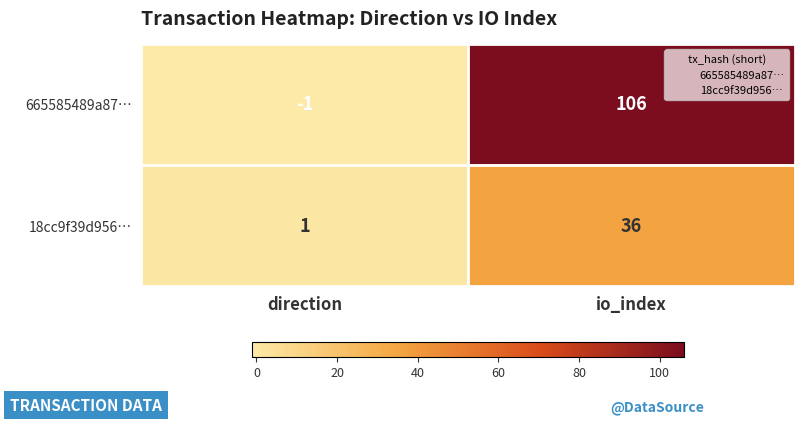

Which series has the largest total across all categories?

665585489a87…